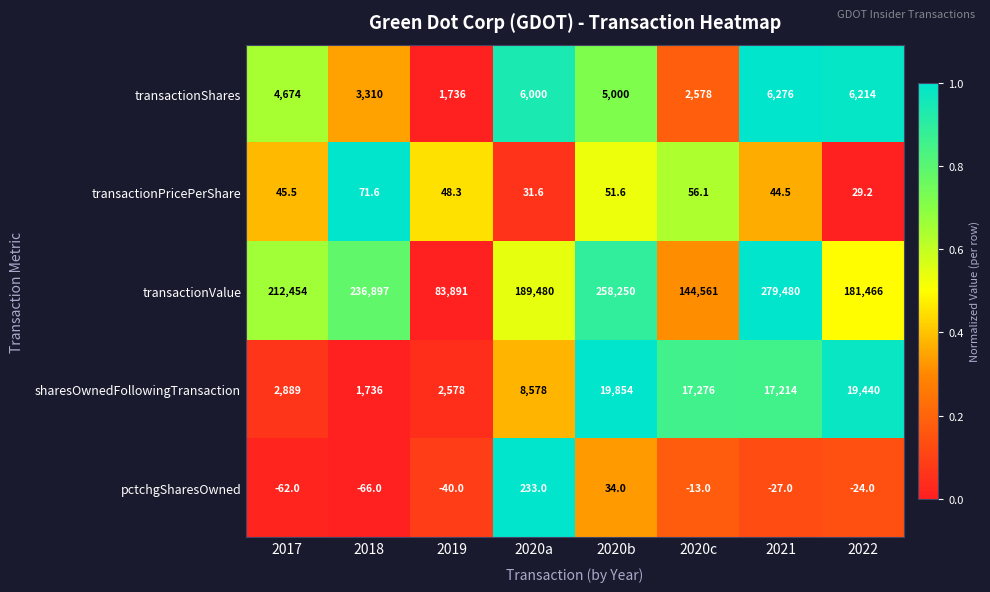

How many data points in transactionPricePerShare are less than 48?

4